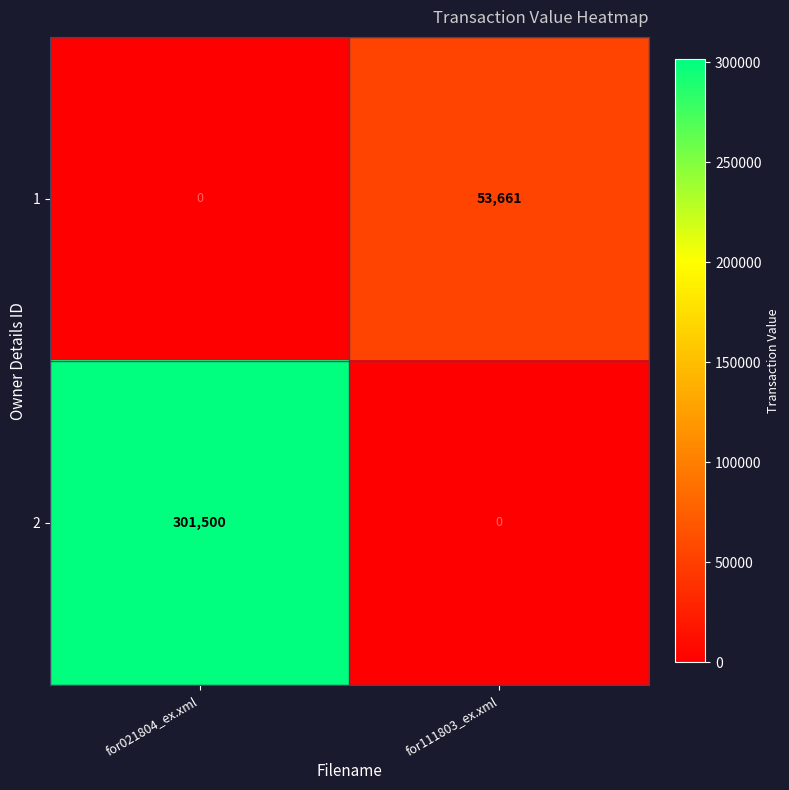

Rank the series by their maximum value, from lowest to highest.

1, 2